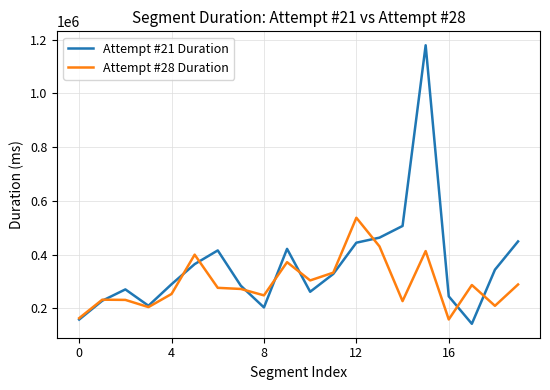

What is the maximum value shown in the chart?

1178731